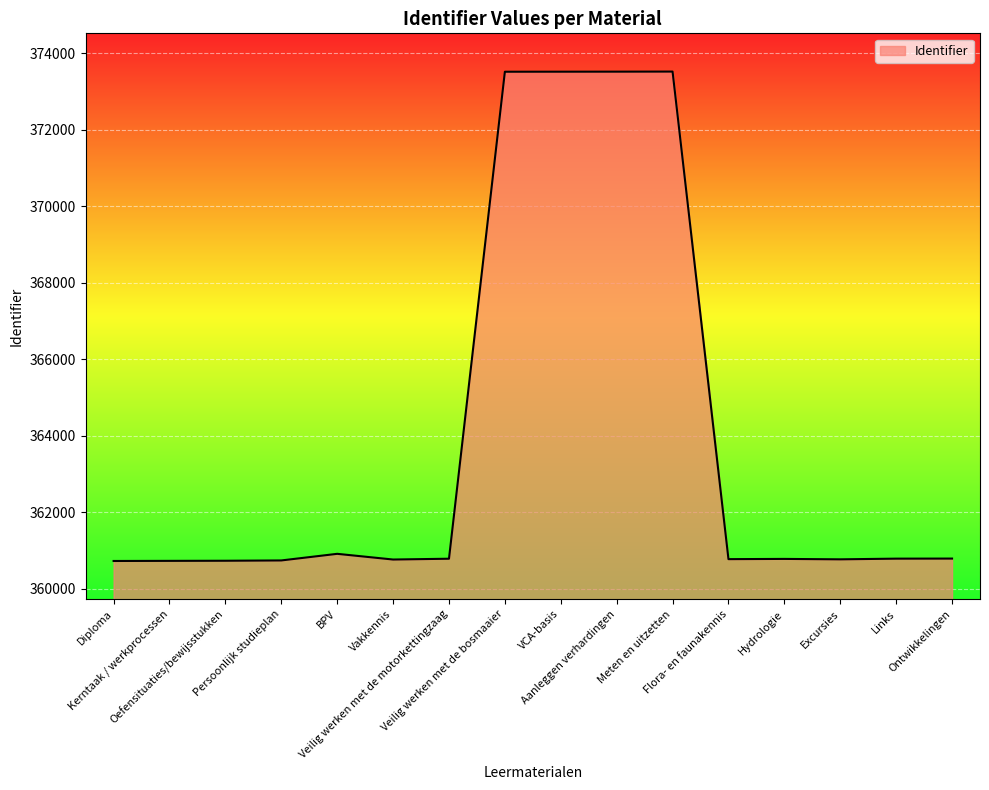

Count the number of categories in the chart.

16